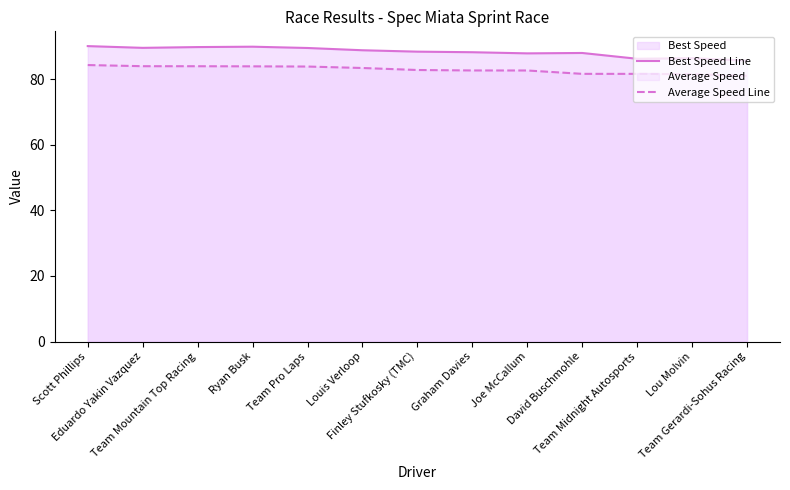

Is it true that Average Speed Line equals 83.9 at Eduardo Yakin Vazquez?

True